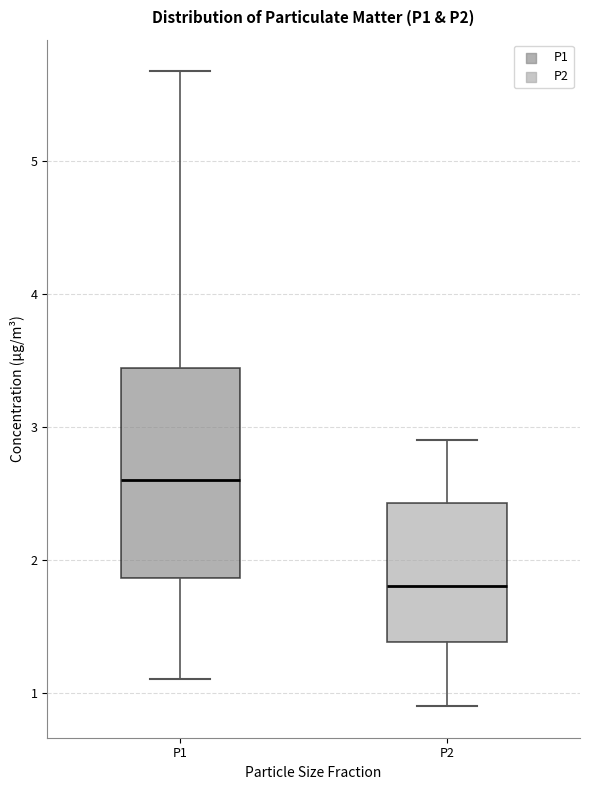

Which box's median line is the lowest?

P2